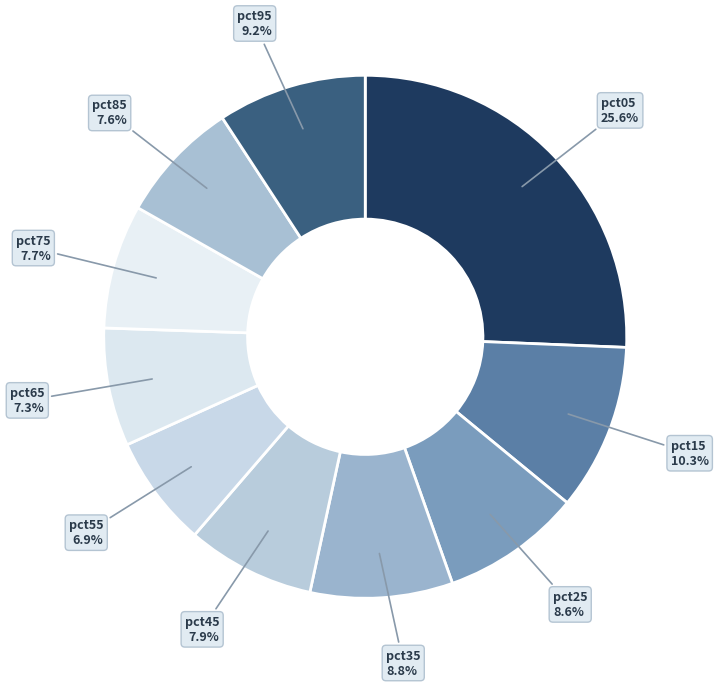

How many segments does this pie chart have?

10